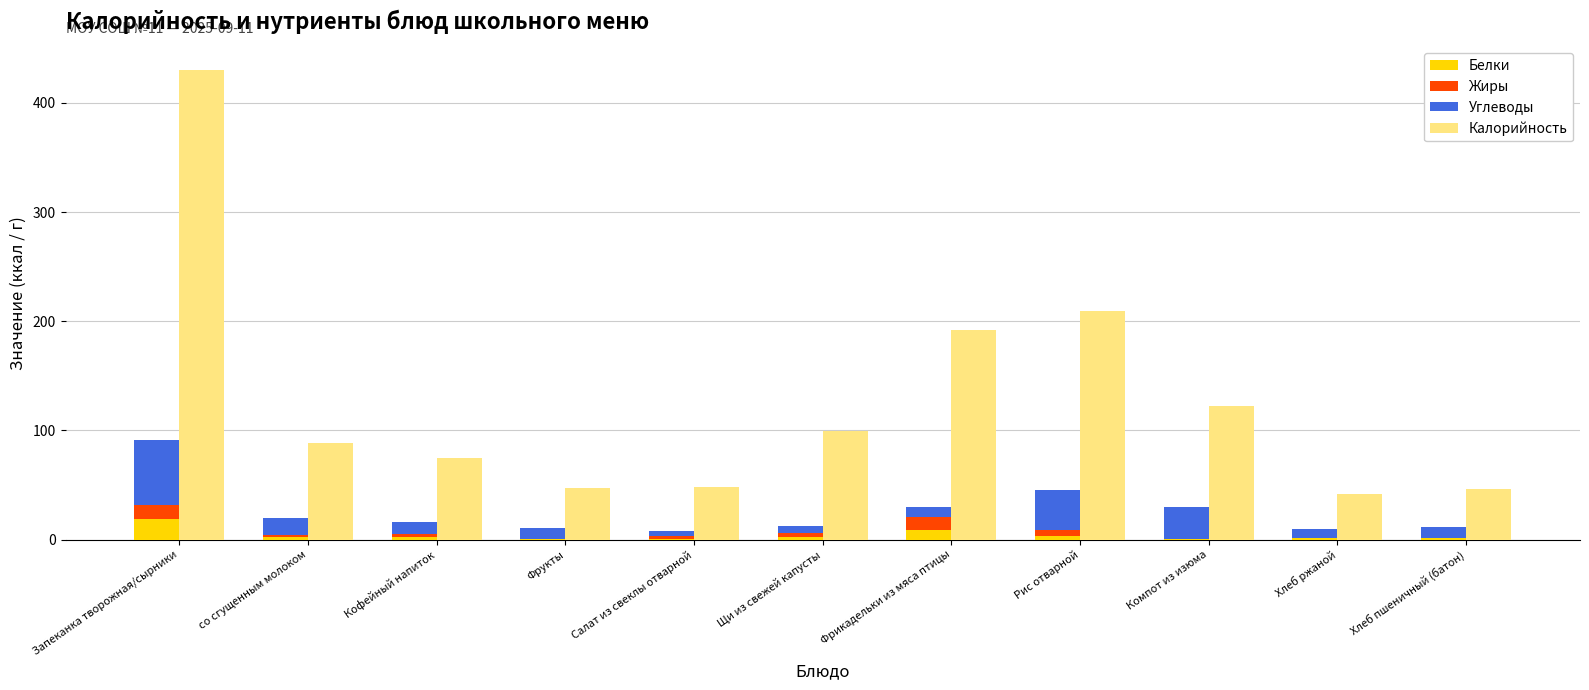

Where does the Калорийность series first go above 88?

Запеканка творожная/сырники